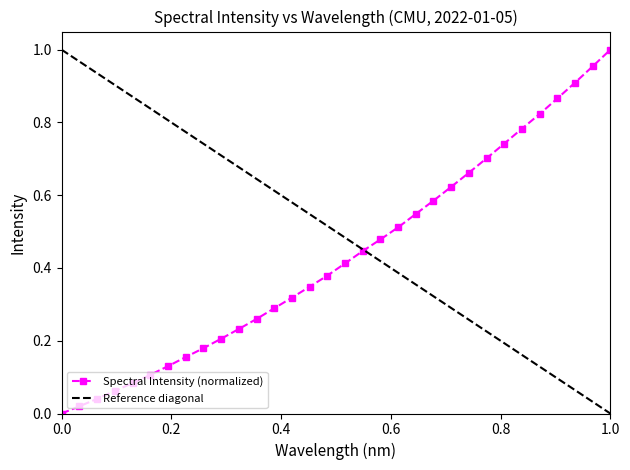

How many positive values does the Spectral Intensity (normalized) series have?

31